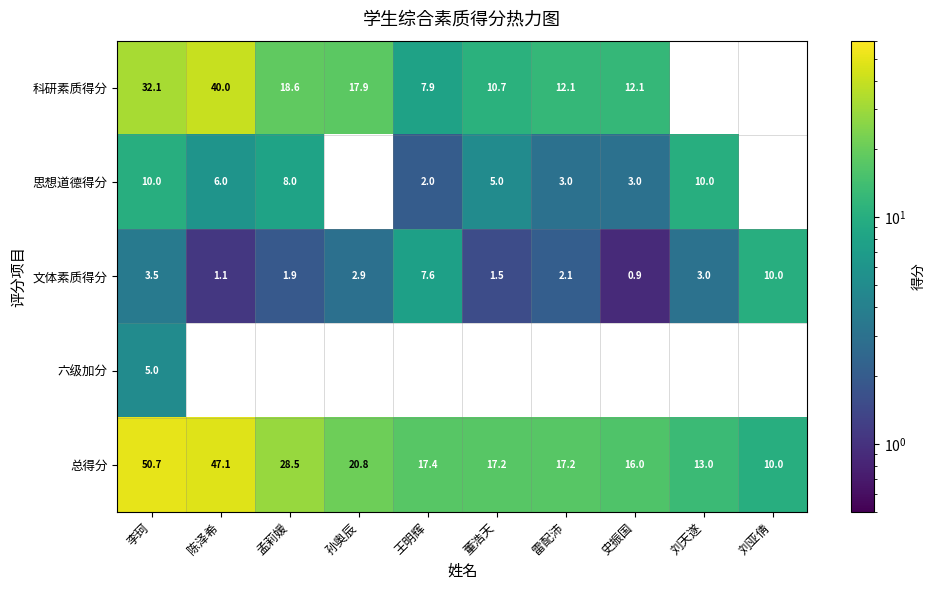

The value of 总得分 at 李珂 is 23.1. True or false?

False